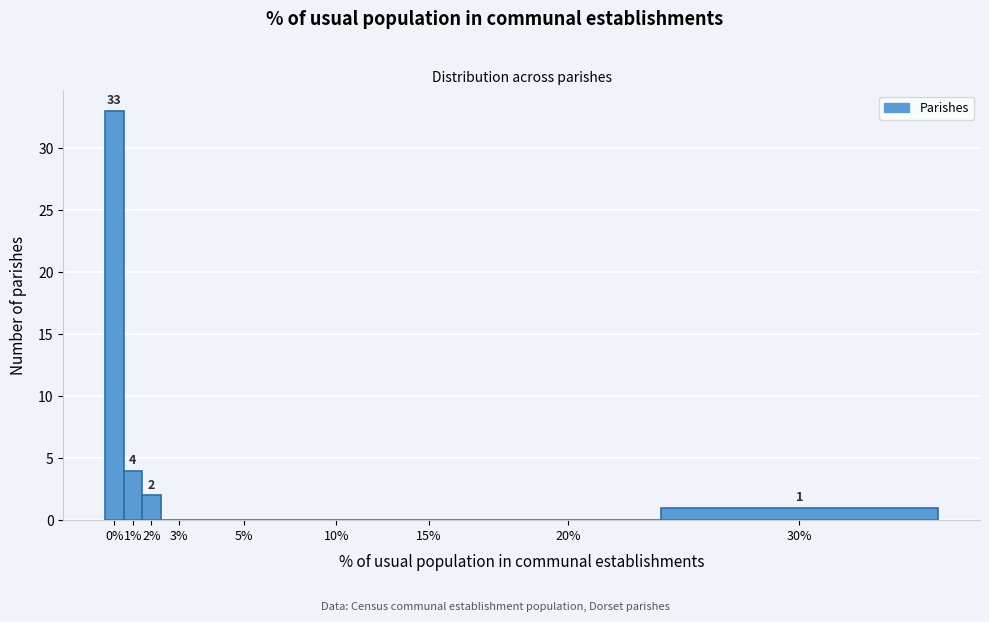

Reading left to right, list all the values displayed in this chart.

0%=33	1%=4	2%=2	3%=0	5%=0	10%=0	15%=0	20%=0	30%=1